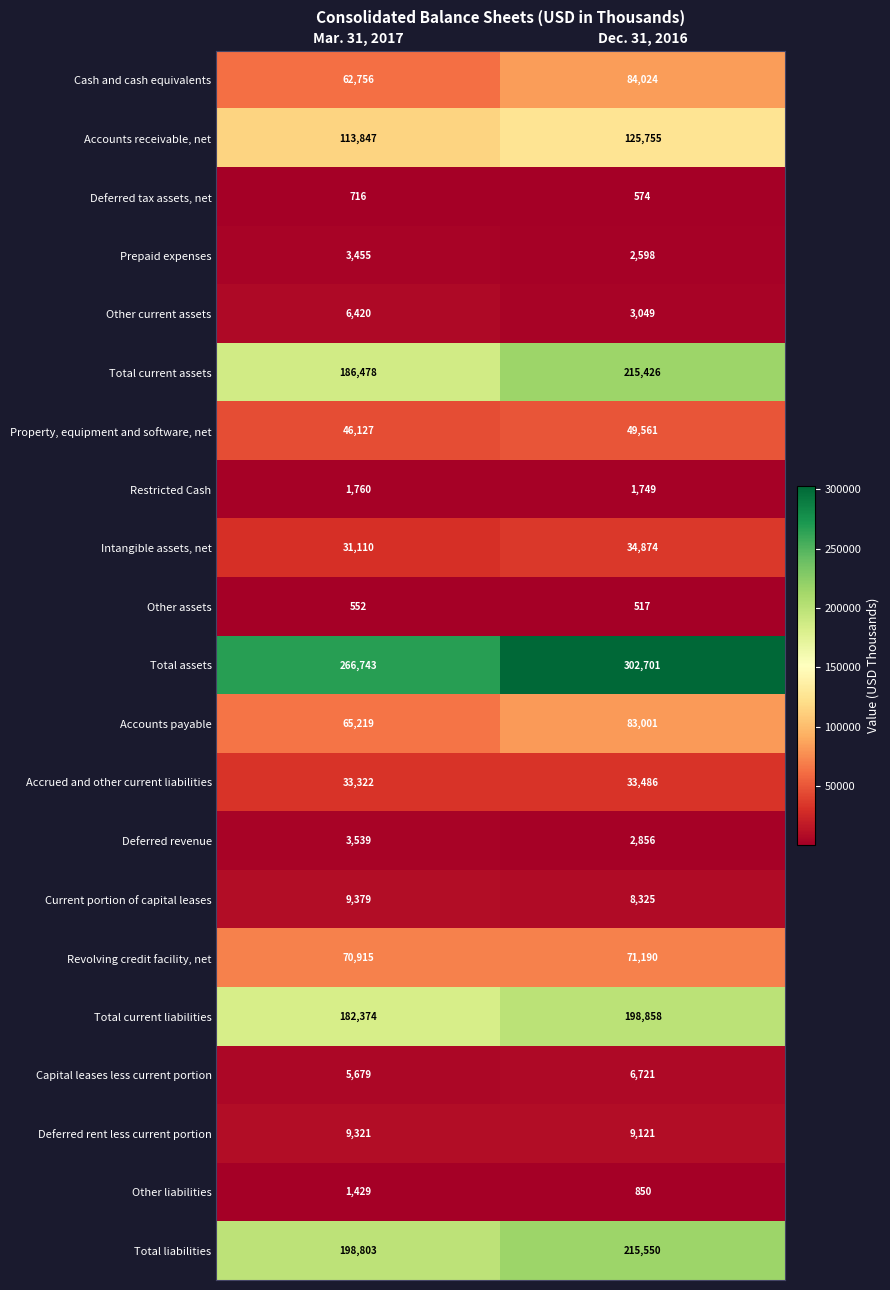

What is the greatest value displayed?

302701